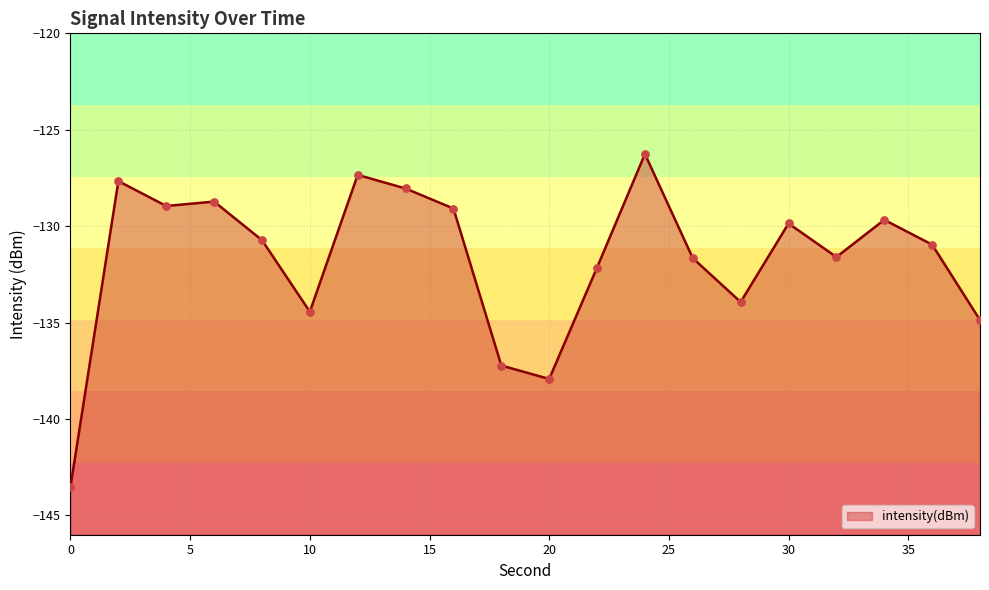

Between 2 and 26, which is larger?

2